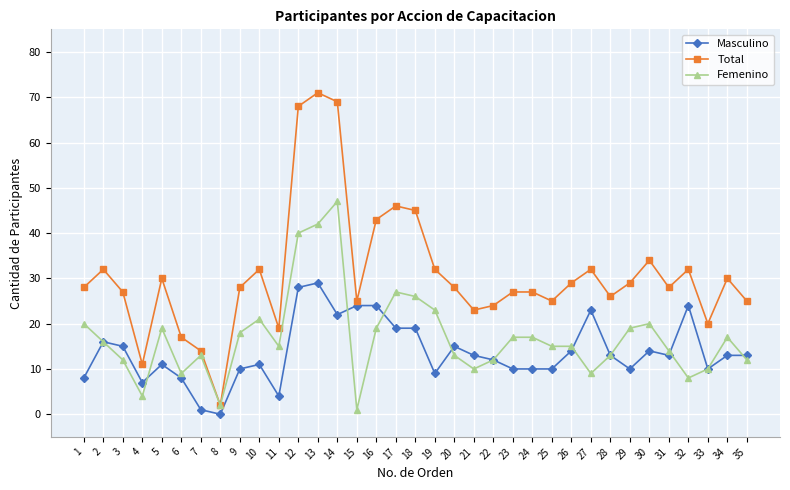

At which category is the sum across all series the highest?

13